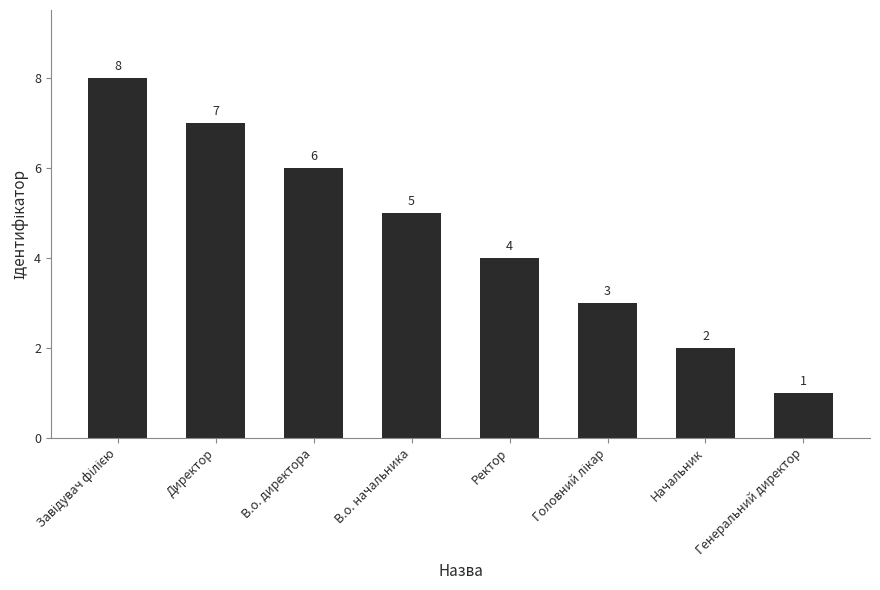

The value at Начальник is 2. True or false?

True